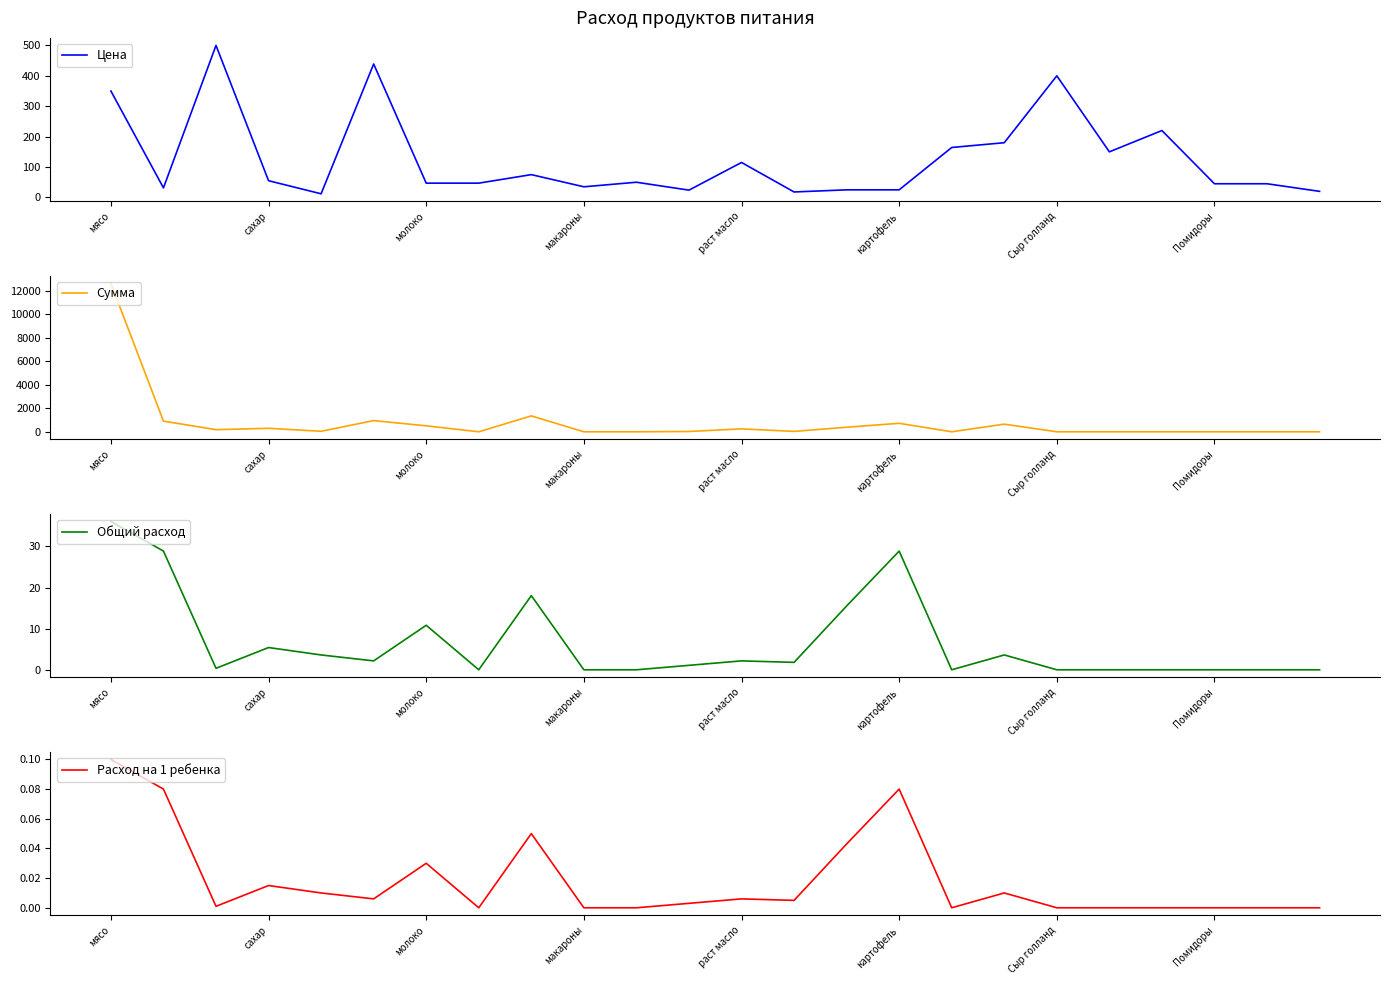

The value of Цена at Помидоры is 64.8. True or false?

False